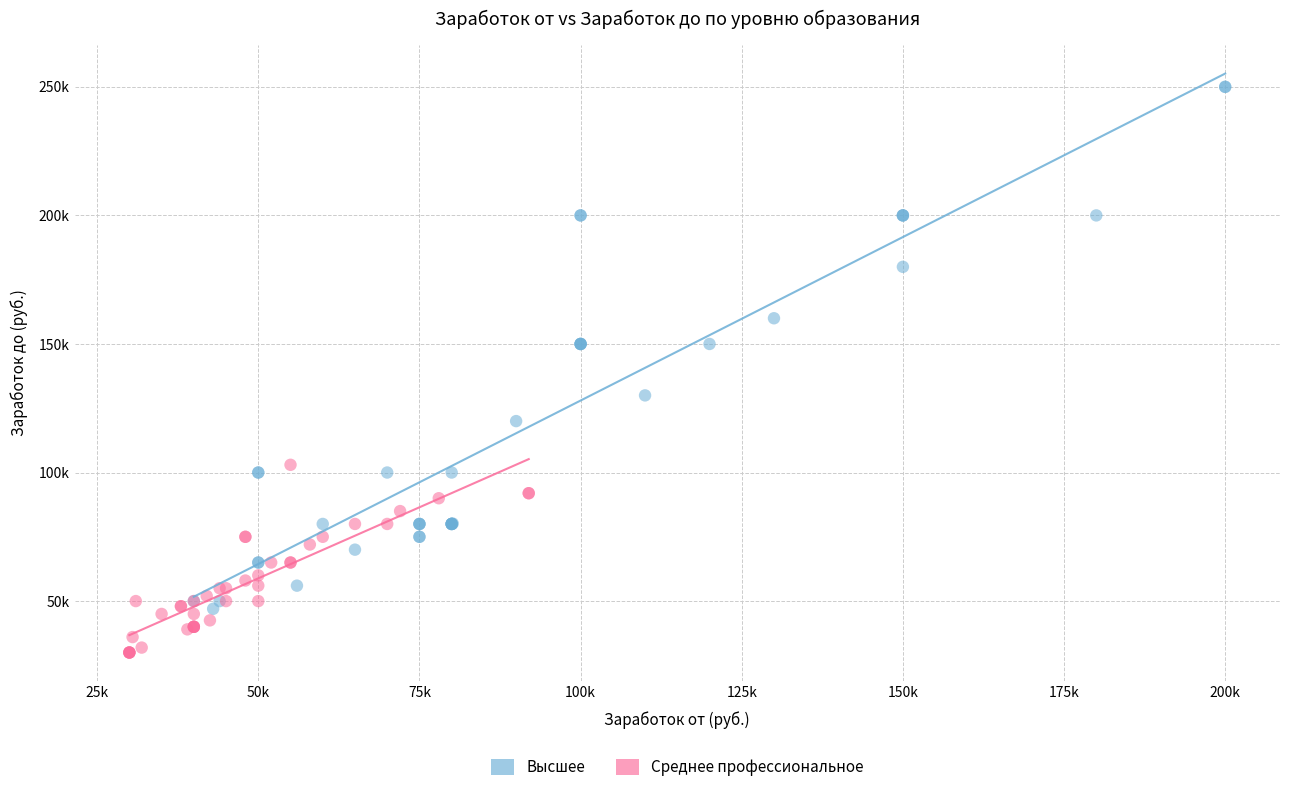

Which series has the widest spread of Y values?

Высшее